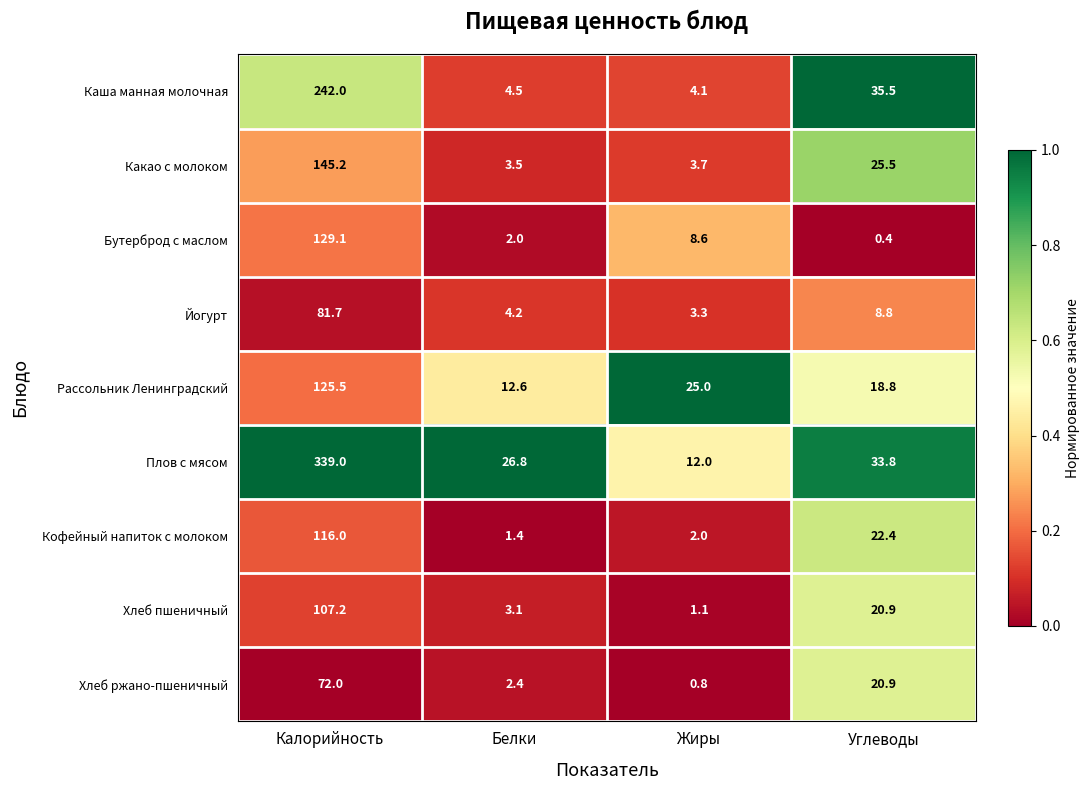

What value does the Йогурт series have at Белки?

4.2